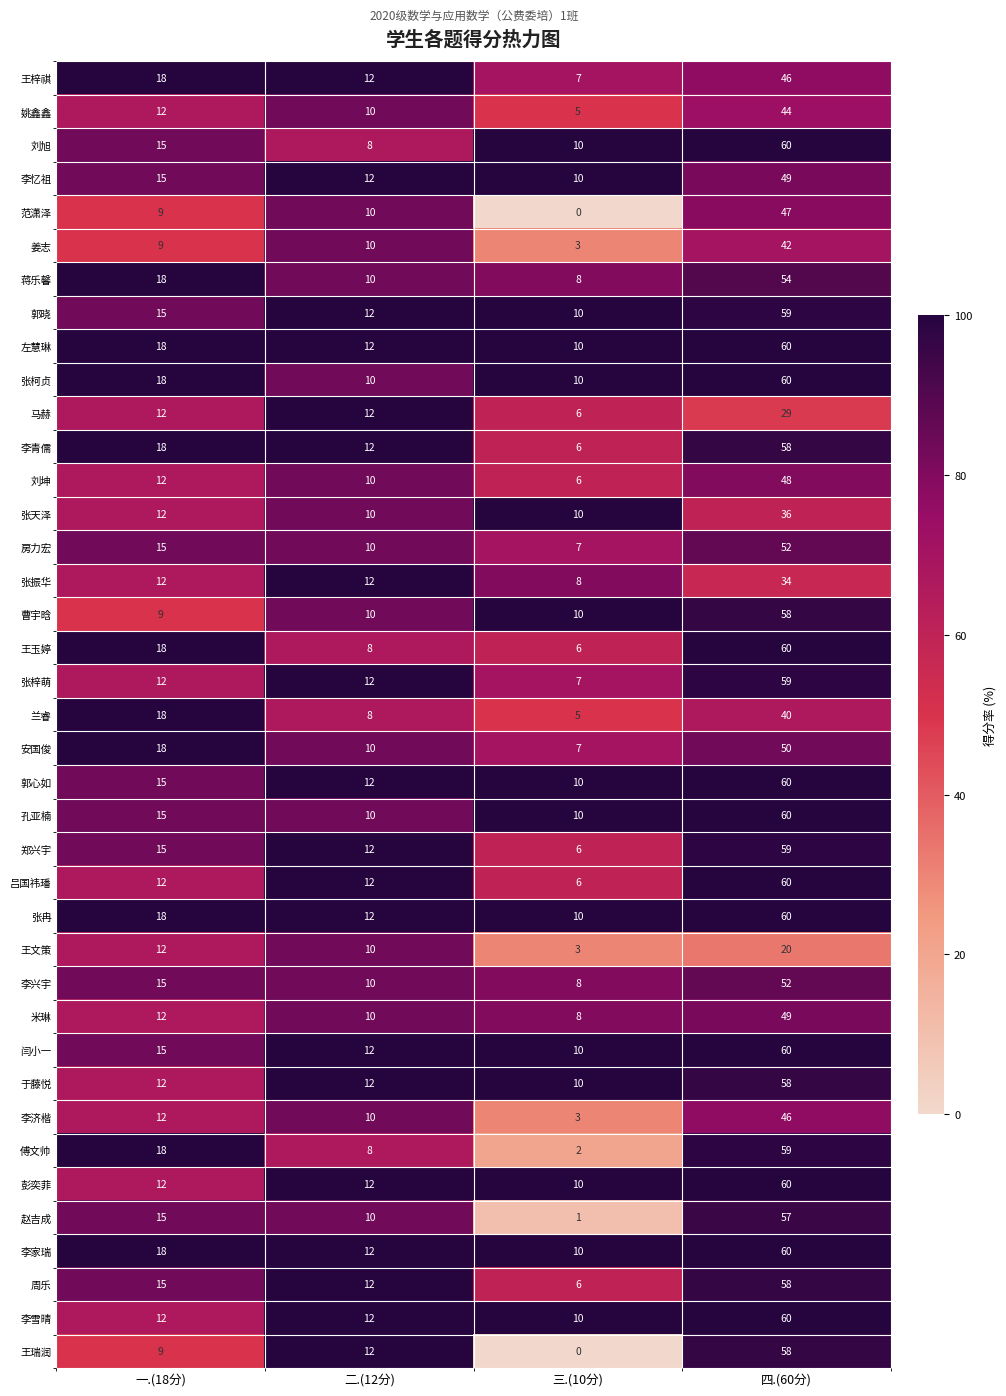

At which category is the sum across all series the highest?

四.(60分)